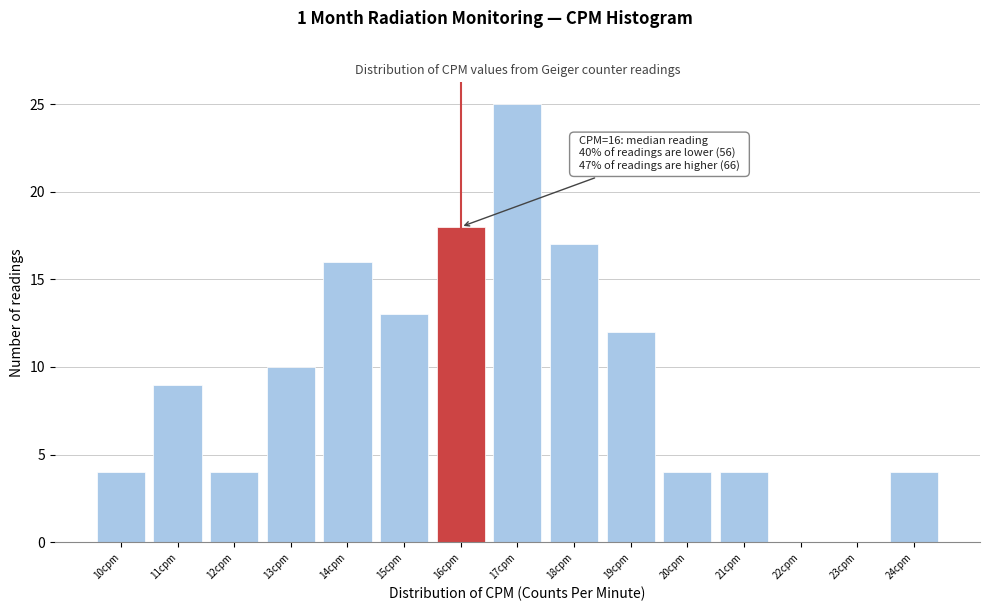

Which range on the x-axis has the tallest bar?

16.5 to 17.5